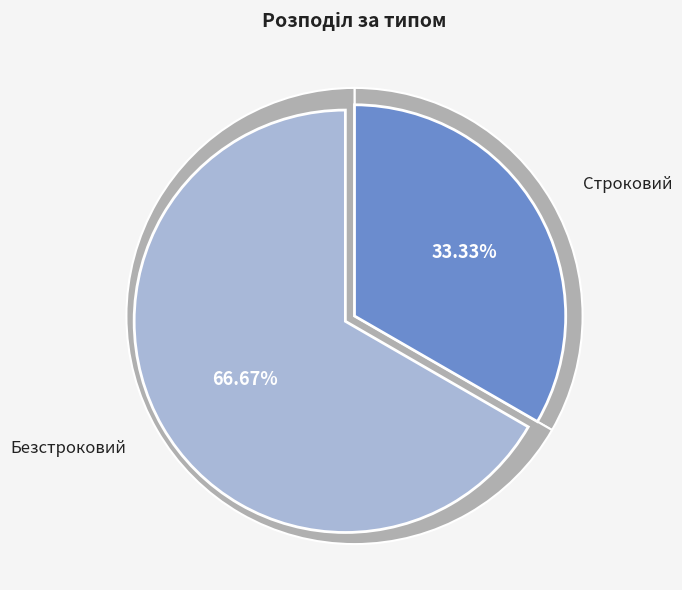

Approximately how many times larger is the value at Безстроковий compared to Строковий?

2.0